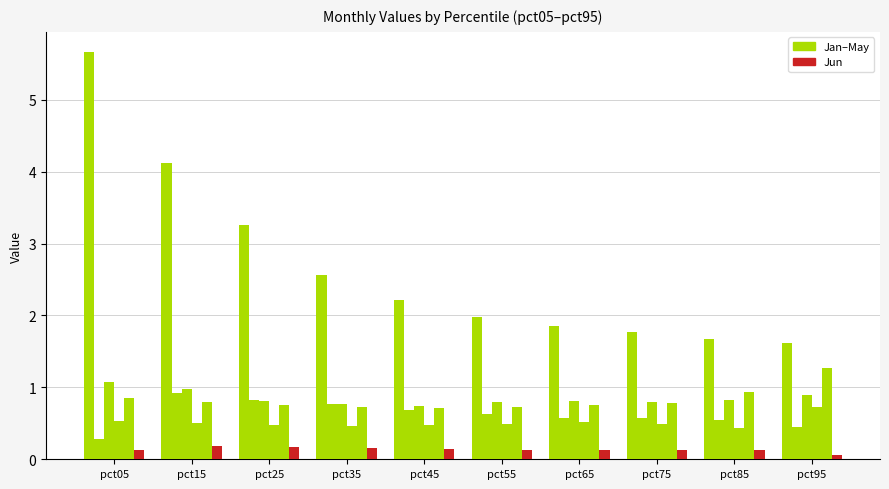

Count the number of categories in the chart.

10